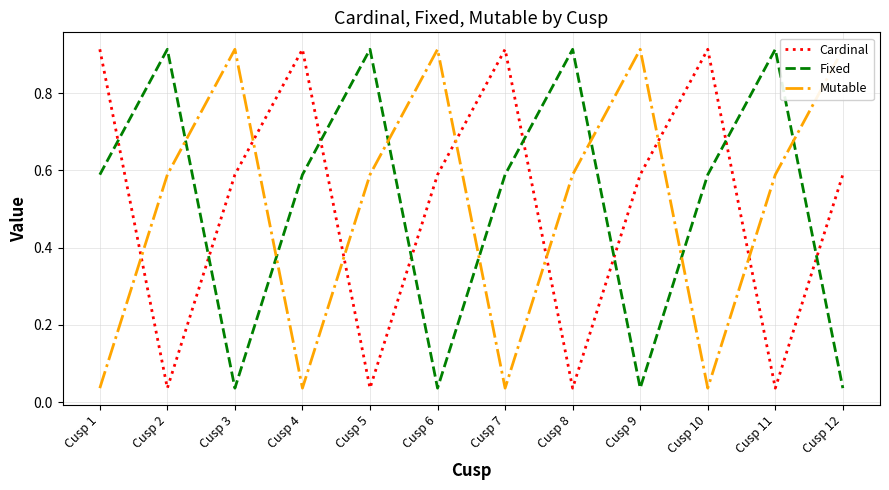

Where is the first local minimum for Cardinal?

Cusp 2